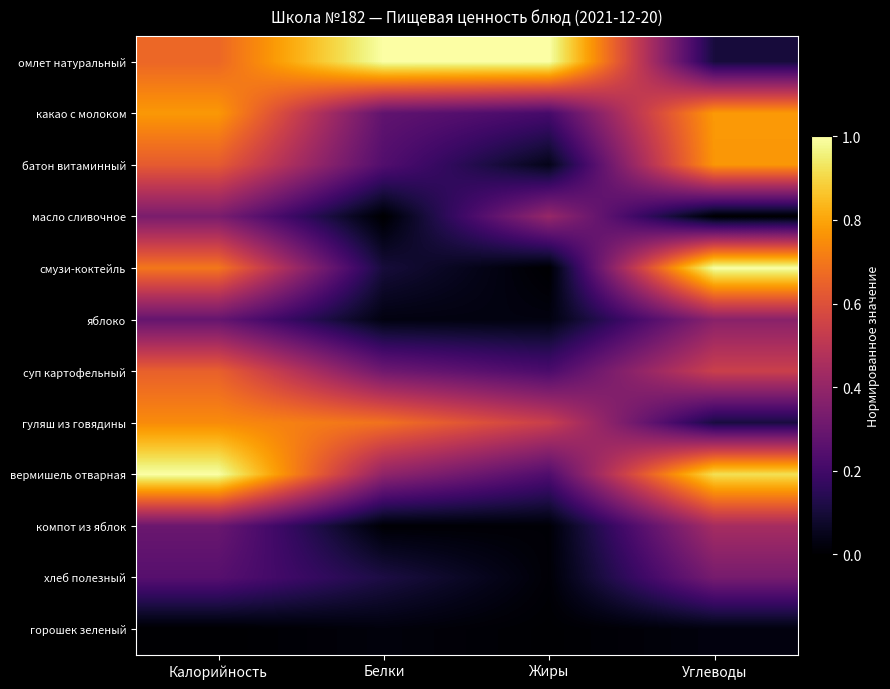

At which category does the chart reach its peak across all series?

Калорийность